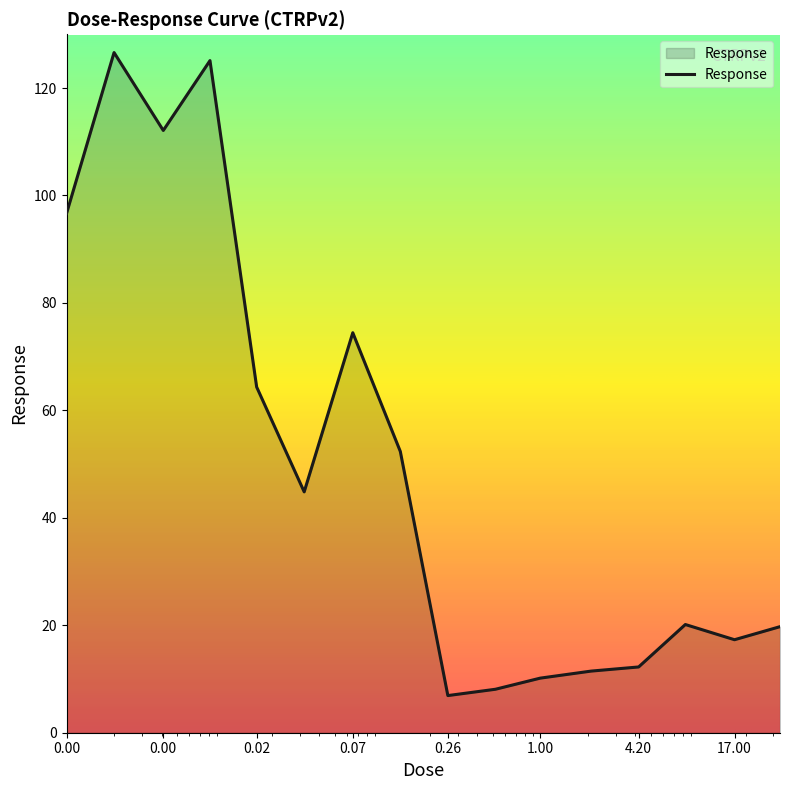

What is the maximum value shown in the chart?

126.6